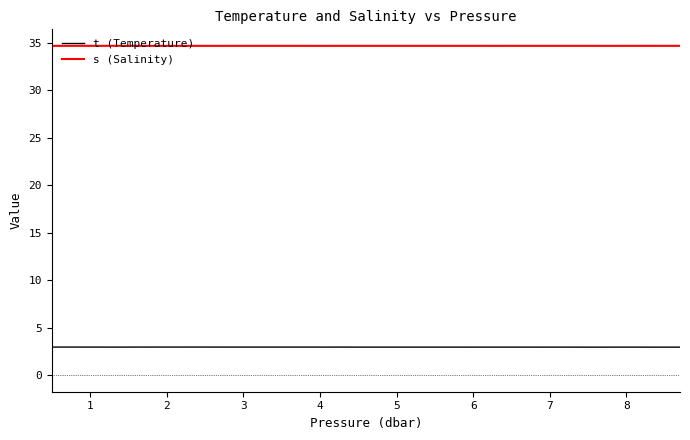

Reading left to right, transcribe all the data shown in this chart.

t (Temperature): 3.0	3.0	3.0	3.0	3.0	3.0	3.0	3.0	3.0	3.0	3.0	3.0	3.0	3.0	3.0	3.0	3.0	3.0	3.0	3.0	3.0	3.0	3.0	3.0	3.0	3.0	3.0	3.0	3.0	3.0	3.0	3.0	3.0	3.0	3.0	3.0	3.0	3.0	3.0	3.0
s (Salinity): 34.7	34.7	34.7	34.7	34.7	34.7	34.7	34.7	34.7	34.7	34.7	34.7	34.7	34.7	34.7	34.7	34.7	34.7	34.7	34.7	34.7	34.7	34.7	34.7	34.7	34.7	34.7	34.7	34.7	34.7	34.7	34.7	34.7	34.7	34.7	34.7	34.7	34.7	34.7	34.7